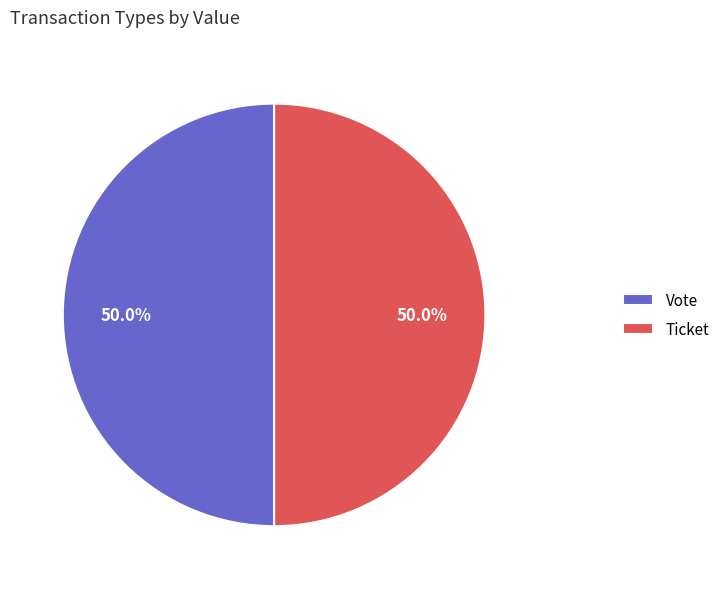

Count the number of slices in the pie.

2